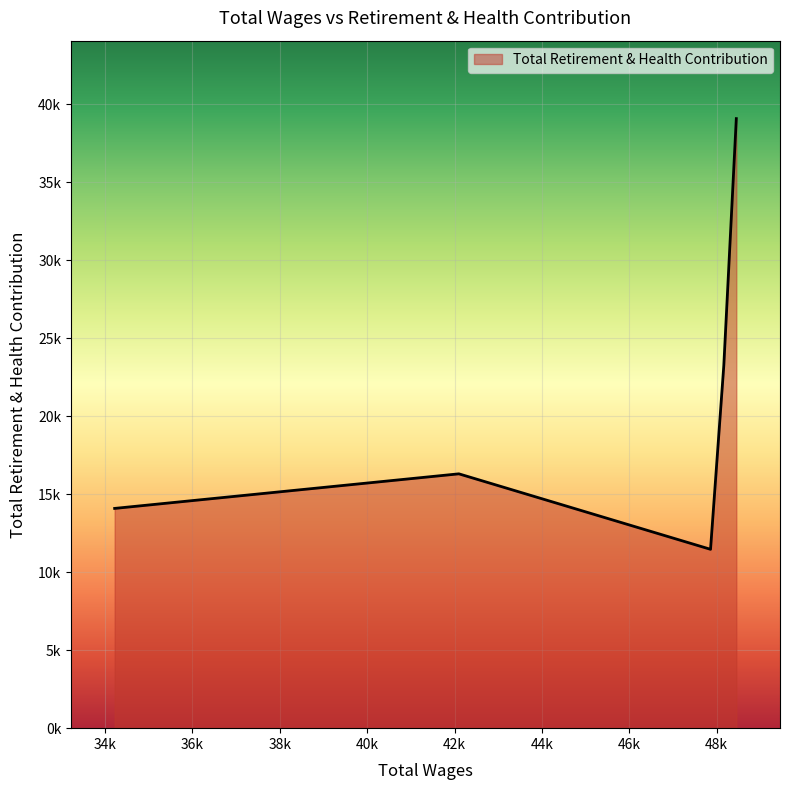

Does the chart have visible grid lines?

Yes